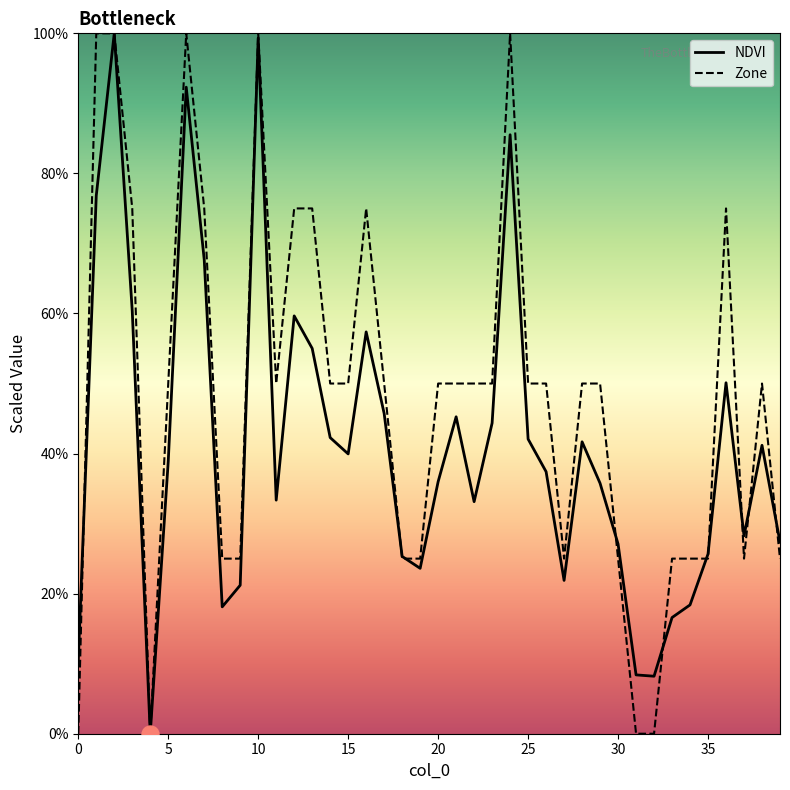

Which series has the largest total across all categories?

Zone